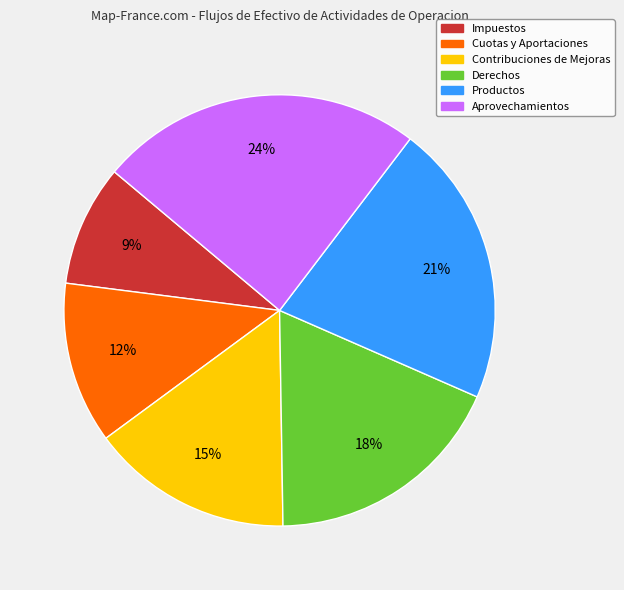

To the nearest percent, what portion does Cuotas y Aportaciones represent?

12%